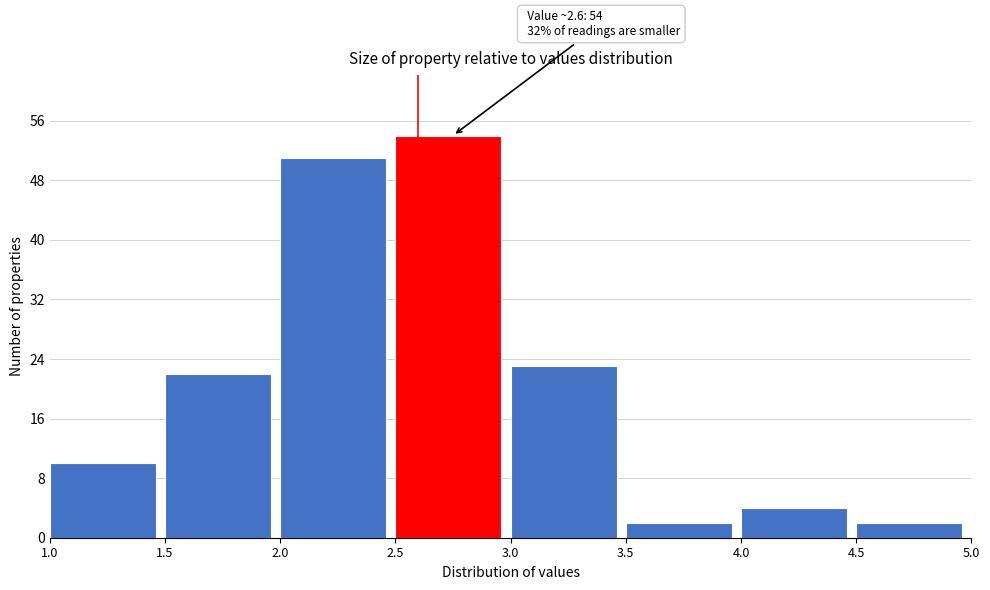

Which range on the x-axis has the tallest bar?

2.5 to 3.0